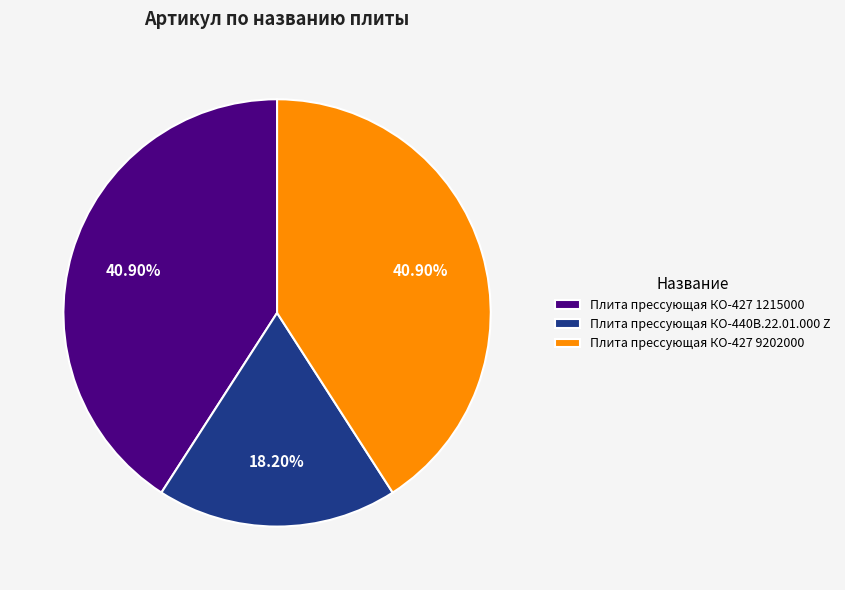

Count the number of slices in the pie.

3